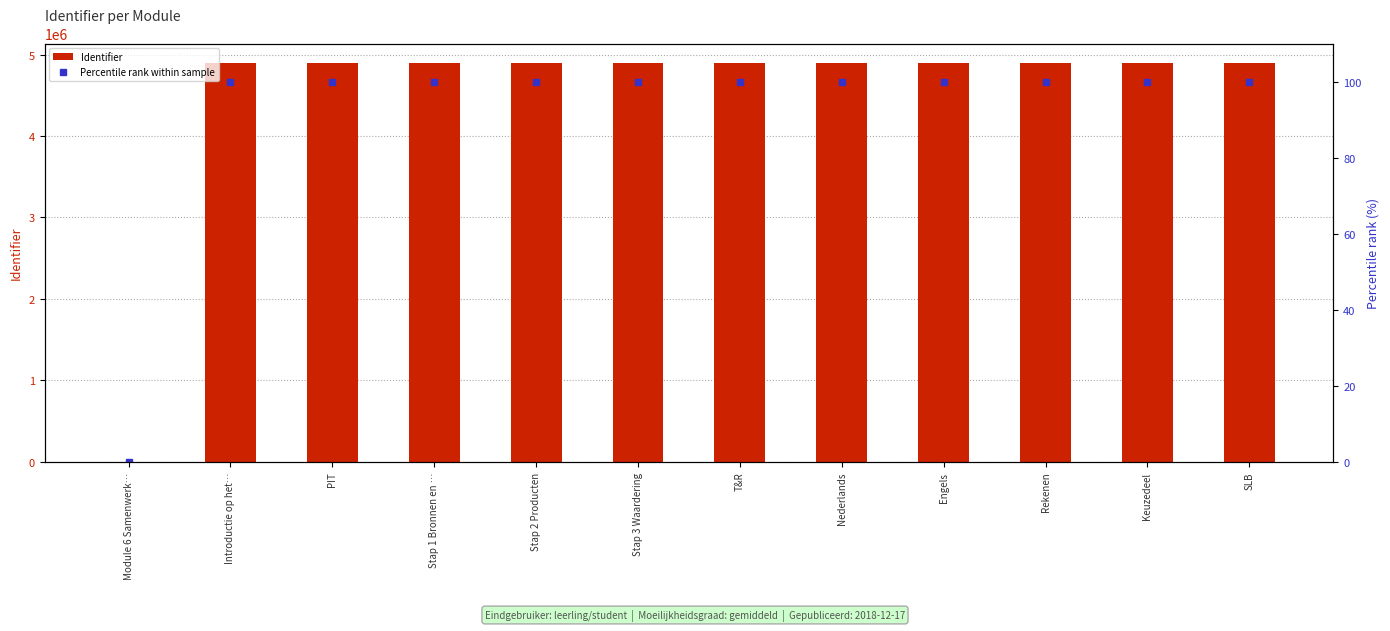

Reading left to right, what are all the values shown in this chart?

Identifier: 0.0	4890490.0	4890493.0	4890497.0	4890499.0	4890501.0	4890503.0	4890504.0	4890505.0	4890506.0	4890507.0	4890508.0
Percentile rank within sample: 0.0	100.0	100.0	100.0	100.0	100.0	100.0	100.0	100.0	100.0	100.0	100.0